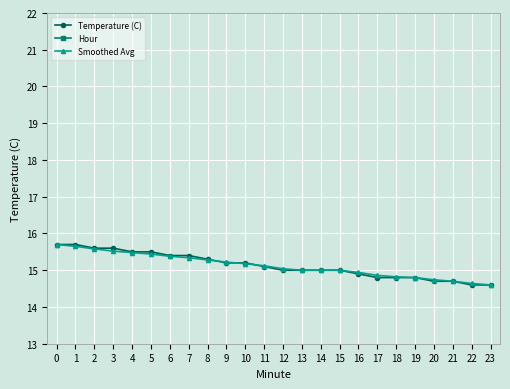

True or false: Temperature (C) and Hour cross at least once.

False